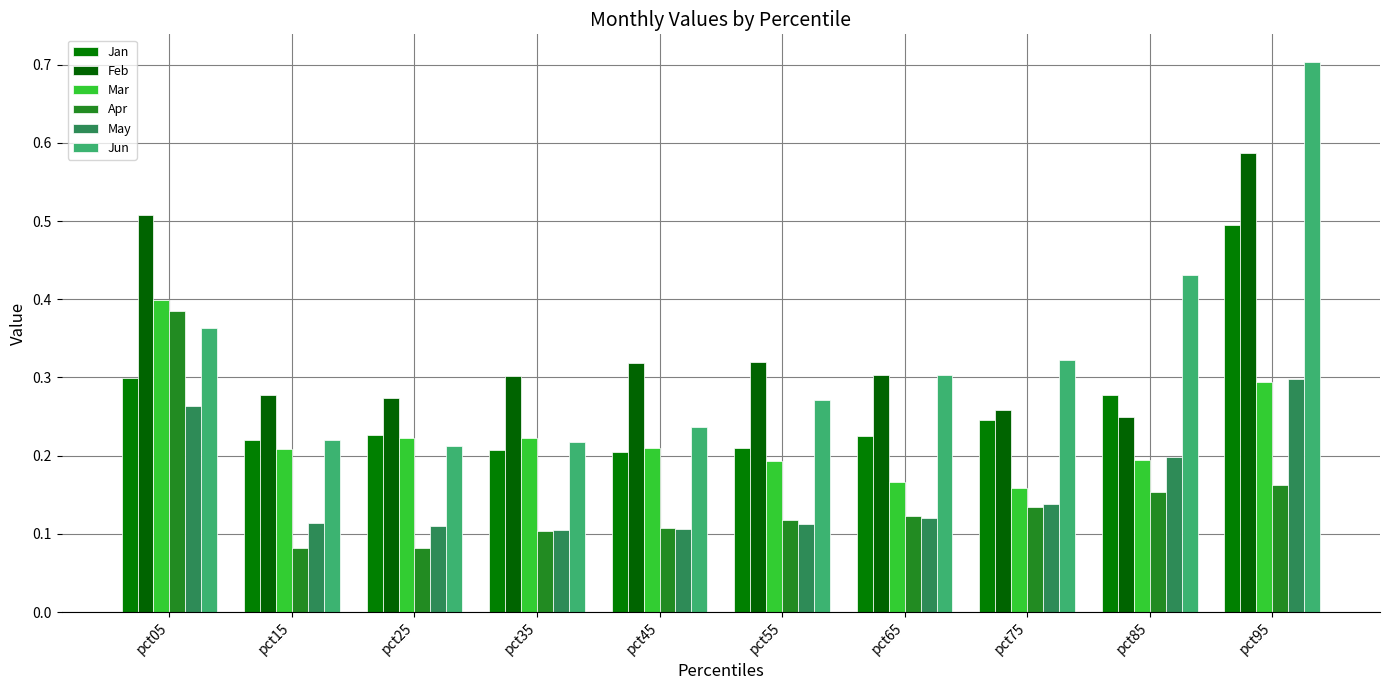

Are the bars horizontal?

No